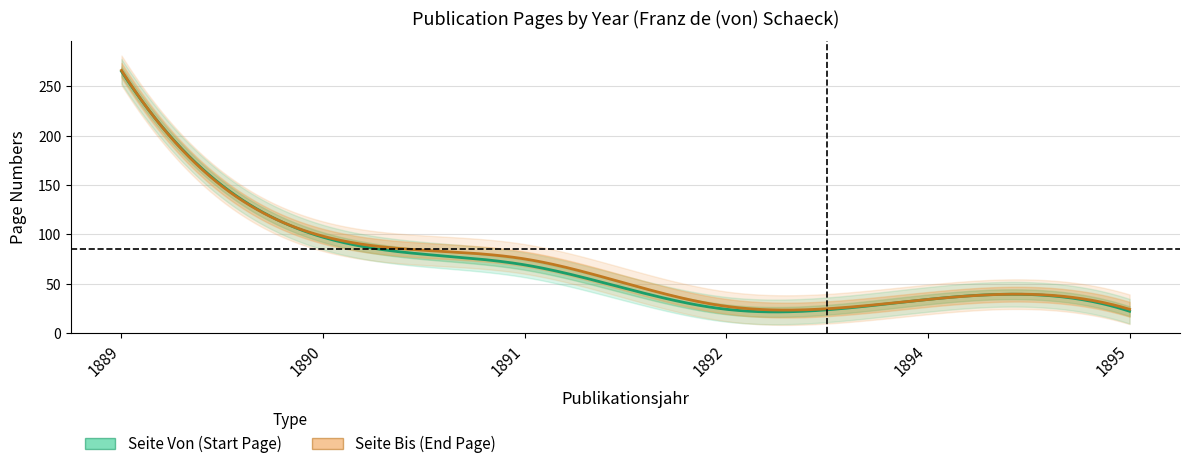

Which series has the largest total across all categories?

Seite Bis